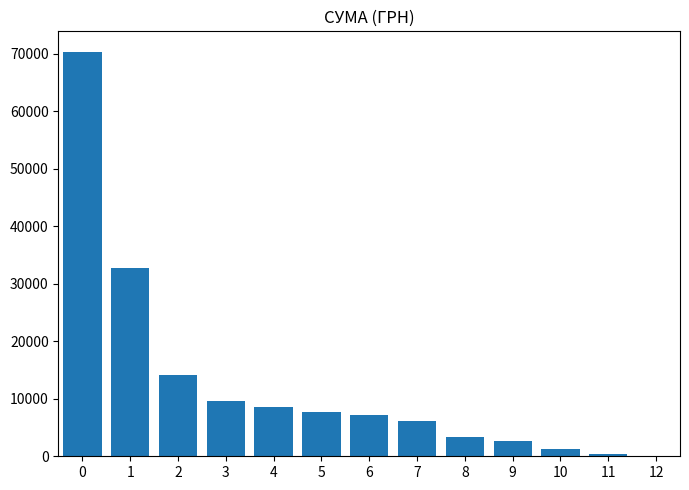

What is the sum of all values?

164083.9